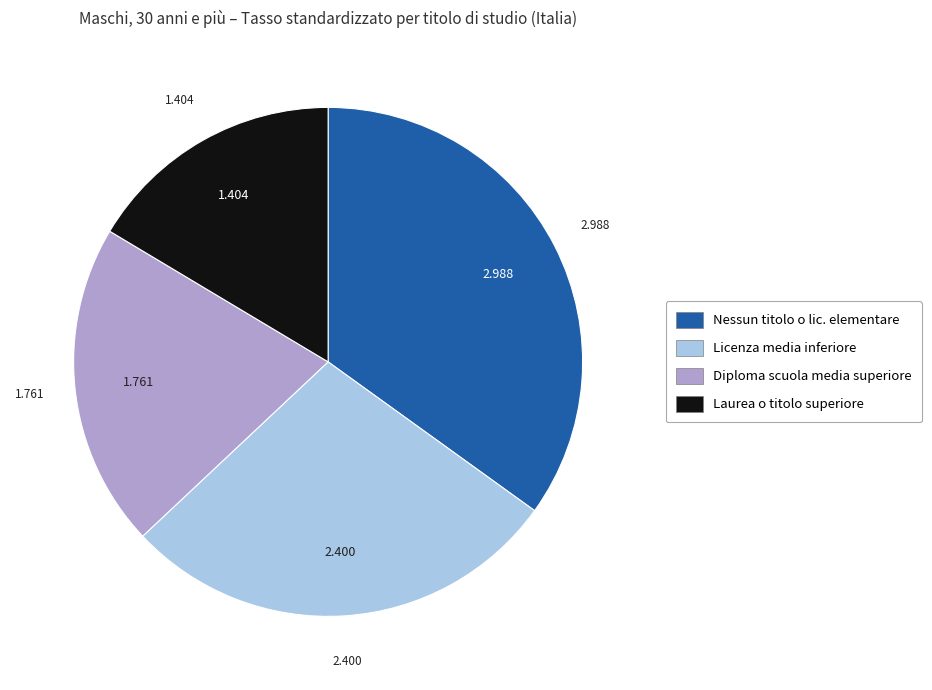

Is there any slice that represents more than half of the pie?

No